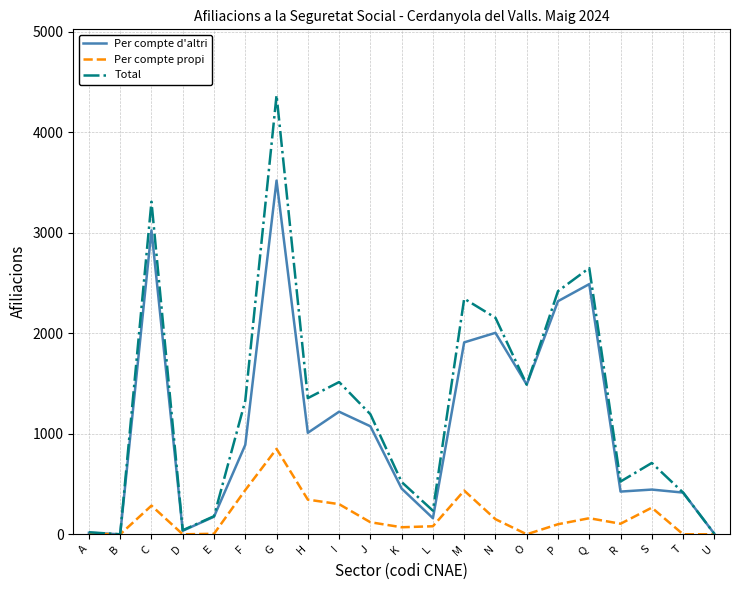

What is the sum of the Per compte d'altri values at F and I?

2110